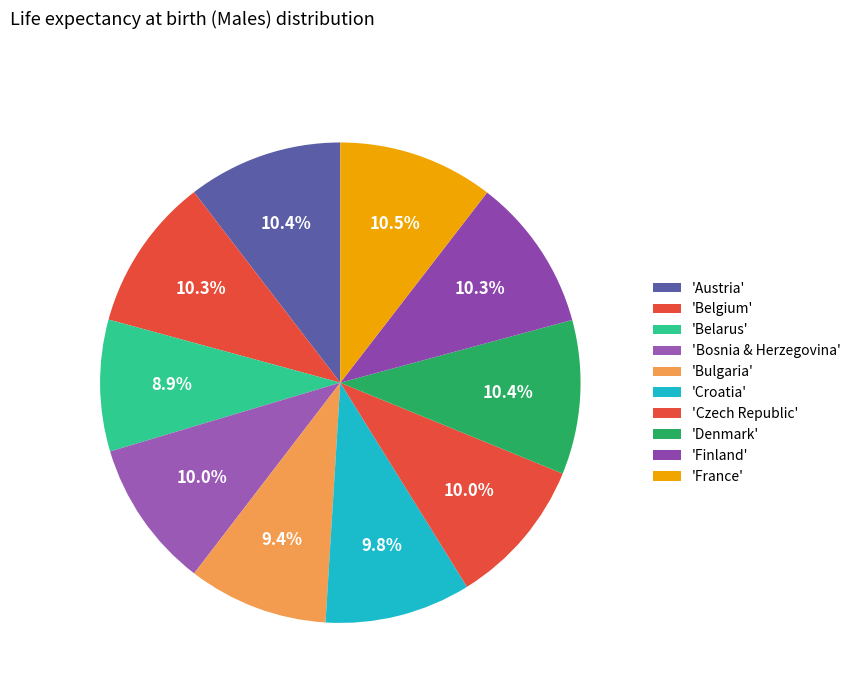

How many segments does this pie chart have?

10